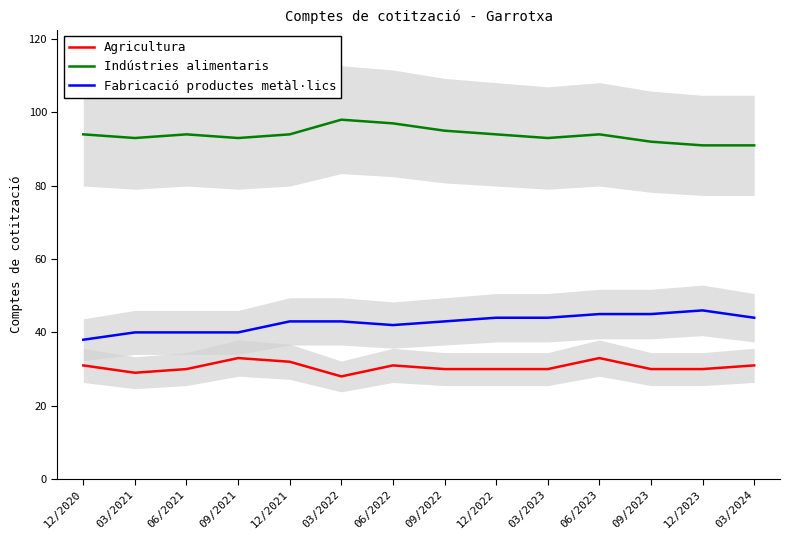

True or false: Fabricació productes metàl·lics and Agricultura cross at least once.

False